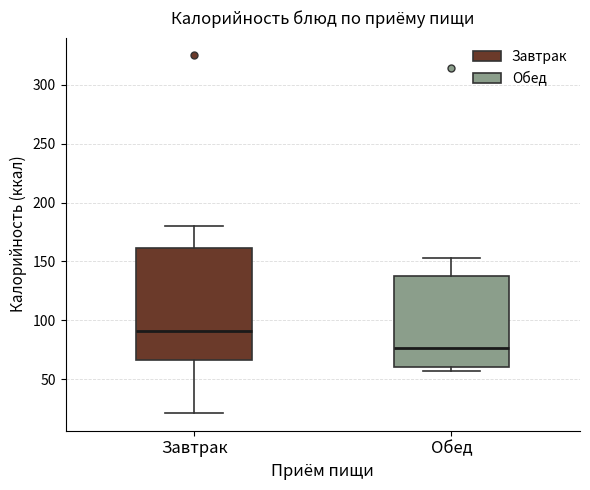

Which box is the tallest, from its lower edge to its upper edge?

Завтрак